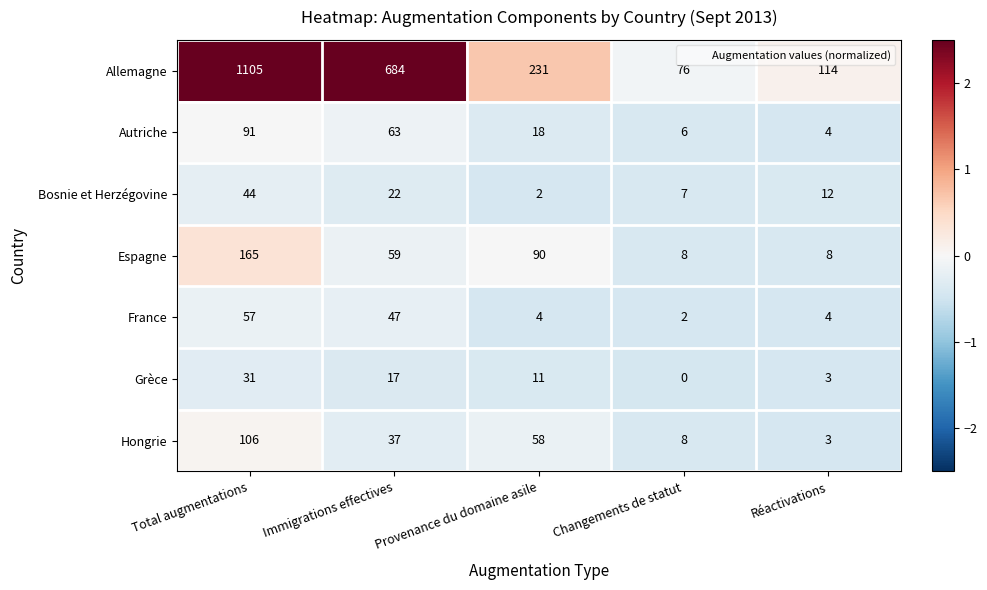

How many categories are shown in the chart?

5